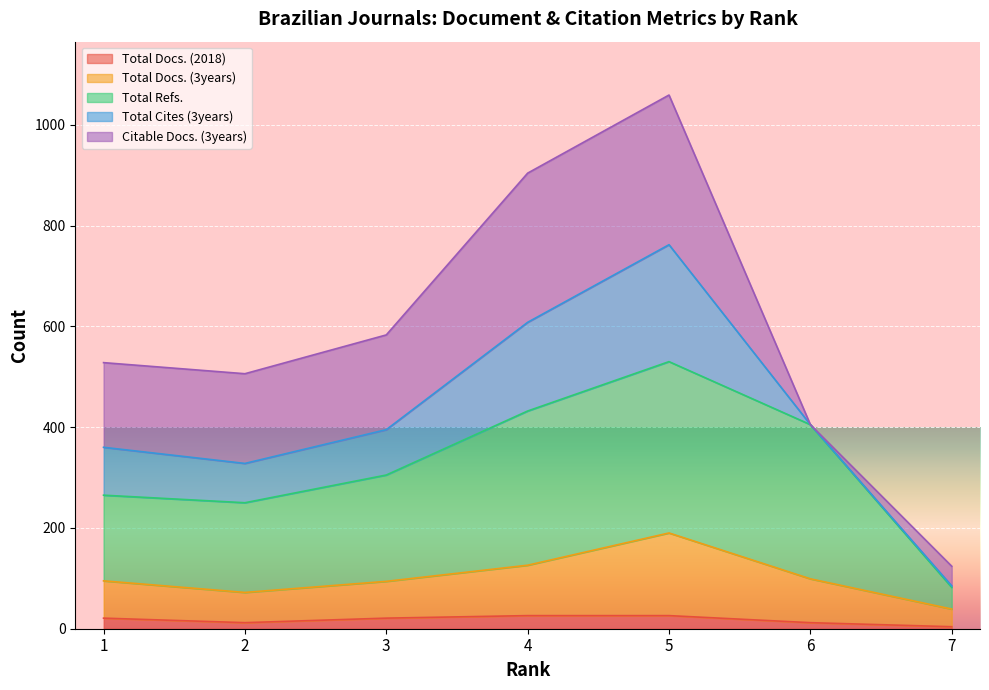

What is the sum of the Total Docs. (3years) values at 7 and 4?

165